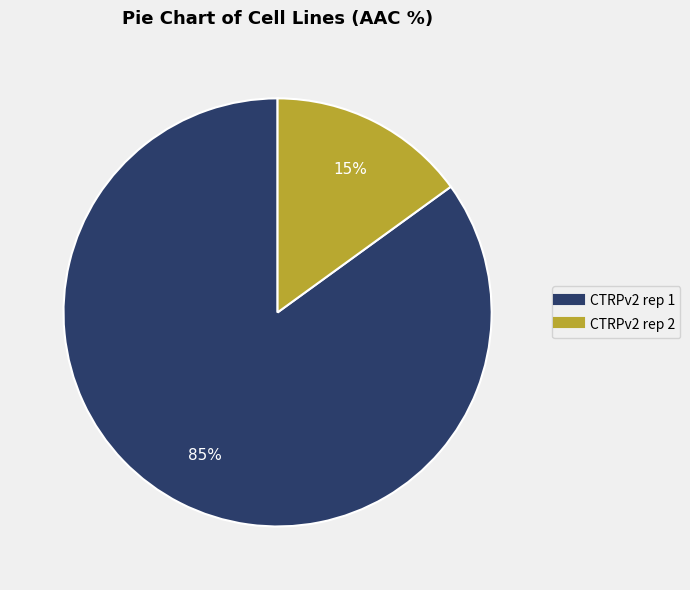

Is it true that CTRPv2 rep 1 is 85% of the pie?

True